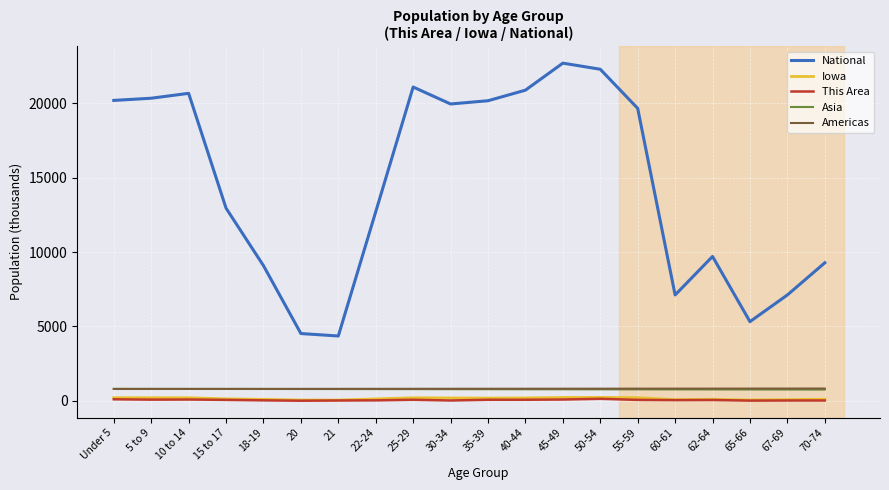

The This Area series shows 80.0 at 10 to 14. True or false?

True